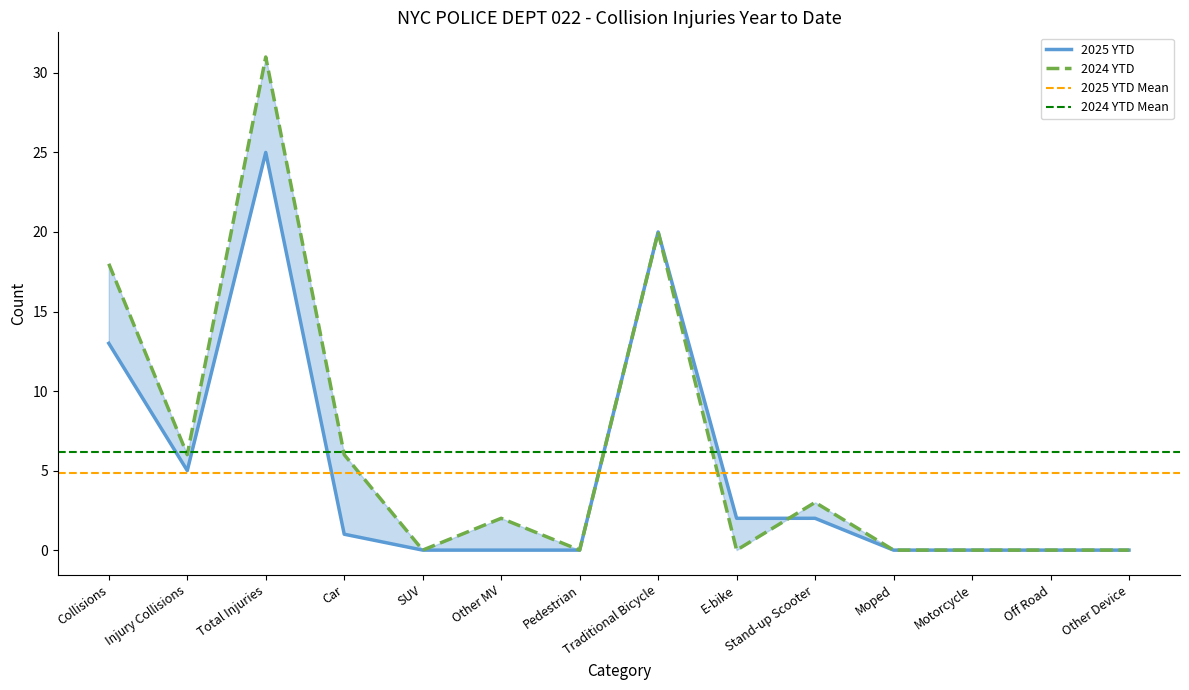

Reading right to left, what are all the values shown in this chart?

2025 YTD: Other Device=0	Off Road=0	Motorcycle=0	Moped=0	Stand-up Scooter=2	E-bike=2	Traditional Bicycle=20	Pedestrian=0	Other MV=0	SUV=0	Car=1	Total Injuries=25	Injury Collisions=5	Collisions=13
2024 YTD: Other Device=0	Off Road=0	Motorcycle=0	Moped=0	Stand-up Scooter=3	E-bike=0	Traditional Bicycle=20	Pedestrian=0	Other MV=2	SUV=0	Car=6	Total Injuries=31	Injury Collisions=6	Collisions=18